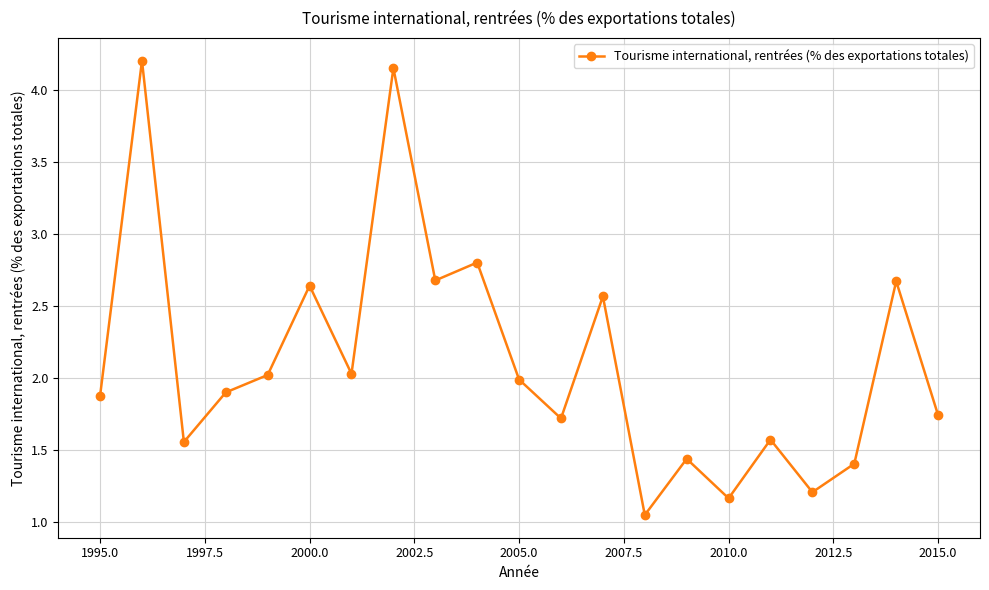

How many points are lower than both their immediate neighbors (excluding endpoints)?

7